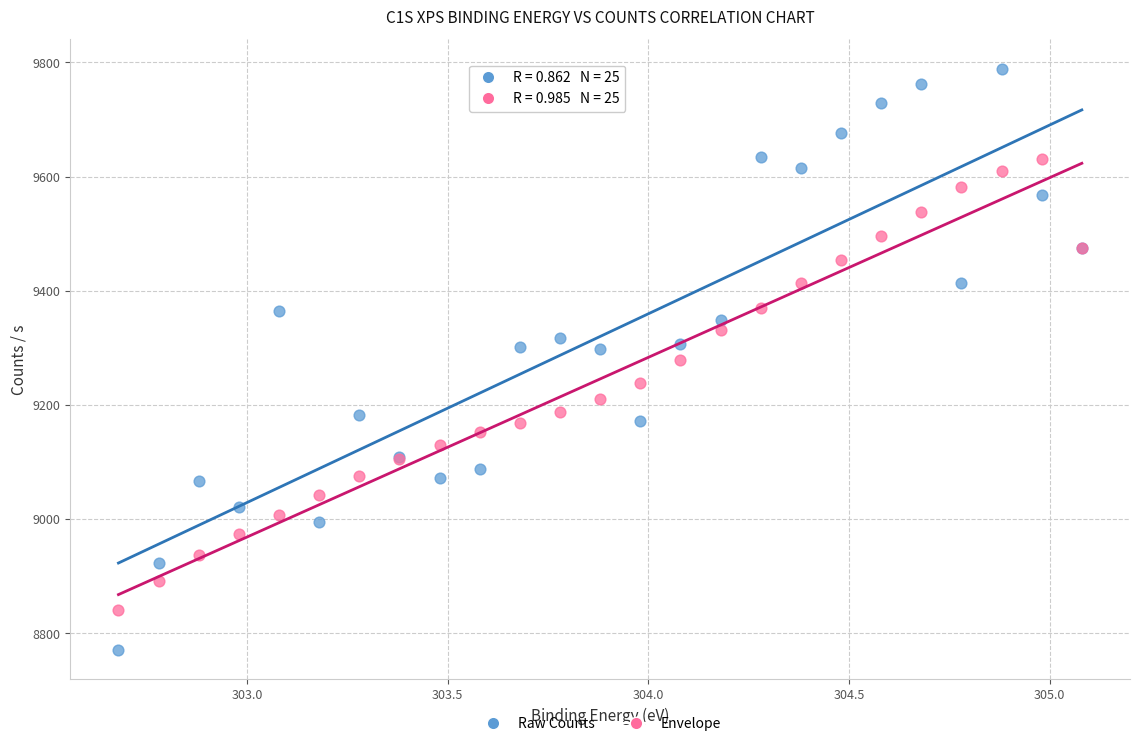

What are all the series names shown in the legend?

Raw Counts, Envelope